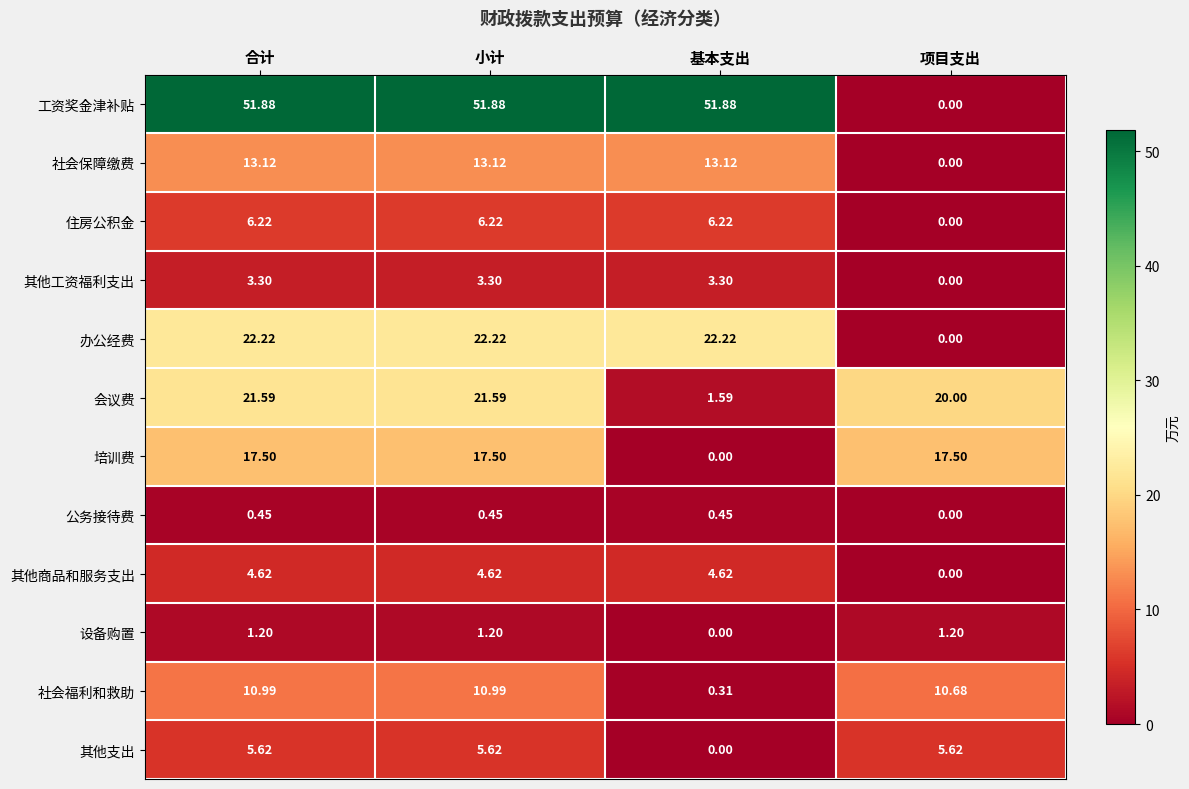

At 小计, list the series in order from largest to smallest.

工资奖金津补贴, 办公经费, 会议费, 培训费, 社会保障缴费, 社会福利和救助, 住房公积金, 其他支出, 其他商品和服务支出, 其他工资福利支出, 设备购置, 公务接待费